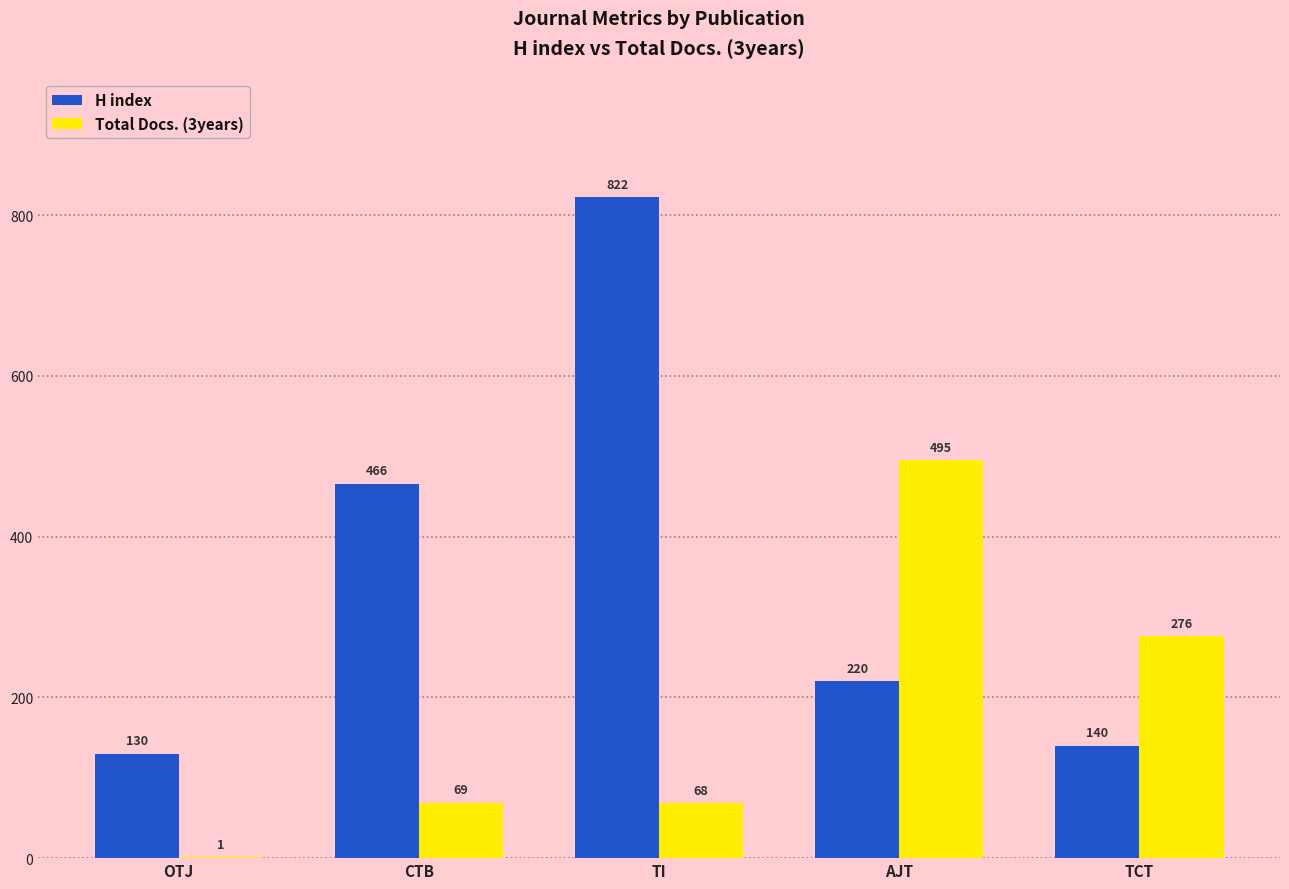

What is the sum of the H index values at OTJ and CTB?

596